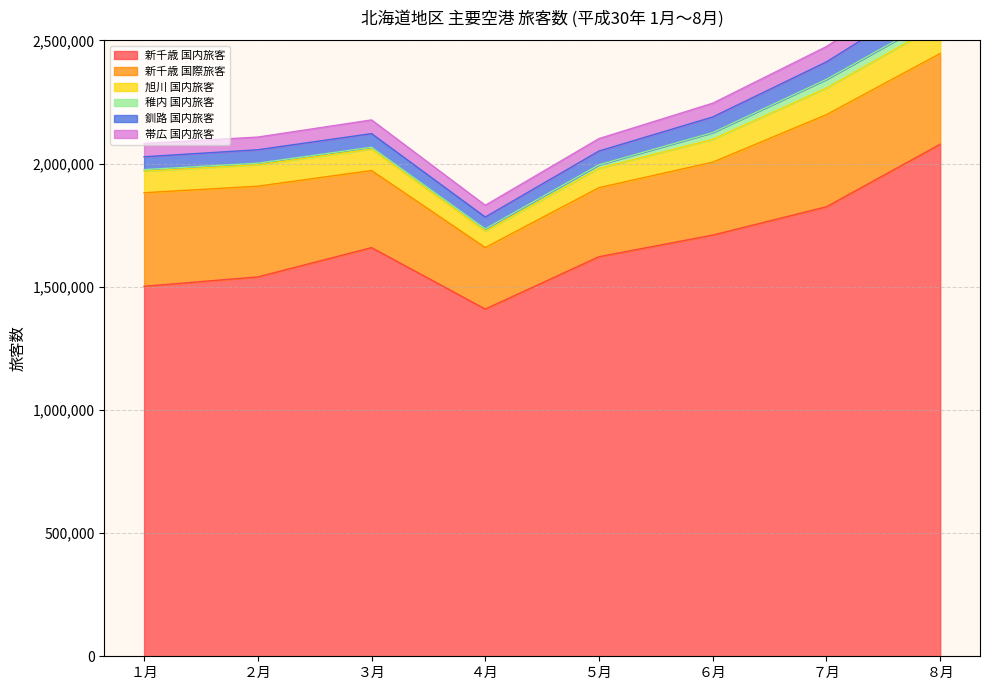

True or false: 帯広 国内旅客 has more than 1 points higher than both neighbors.

False